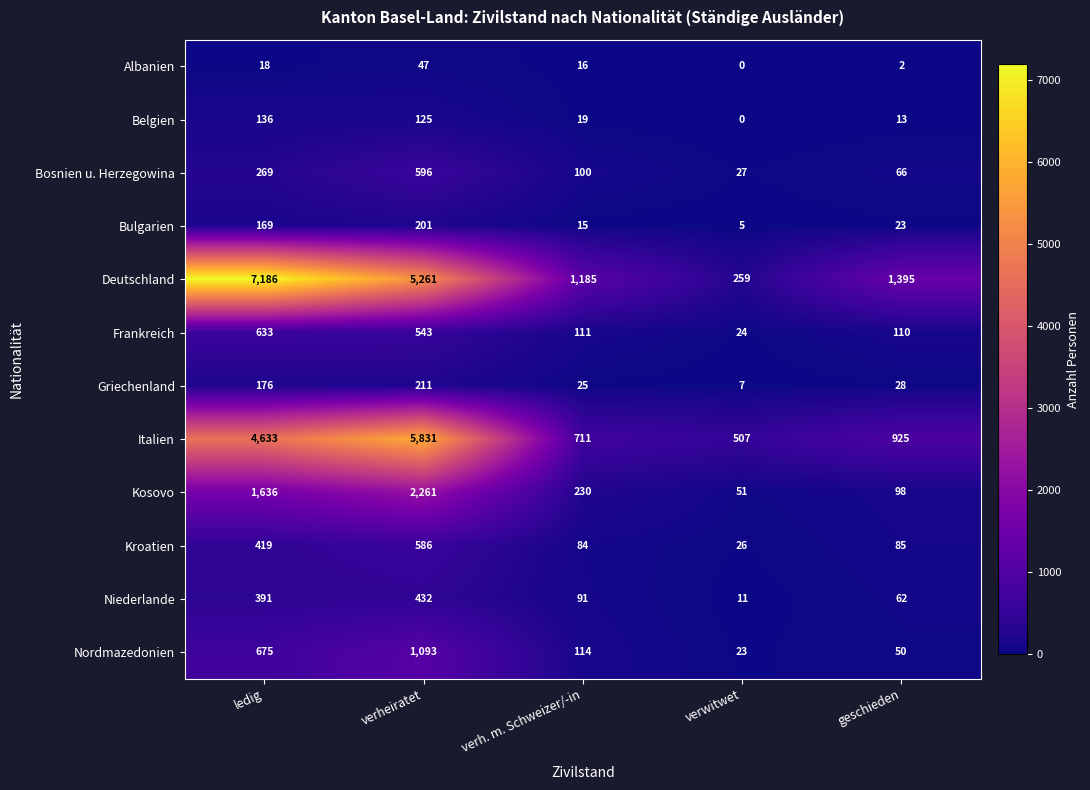

Which series has the largest total across all categories?

Deutschland